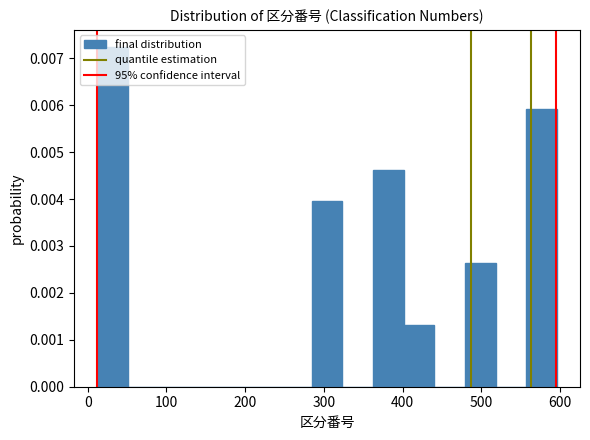

Around what value on the x-axis is the tallest bar? Give the approximate position of its centre, as read against the axis.

30